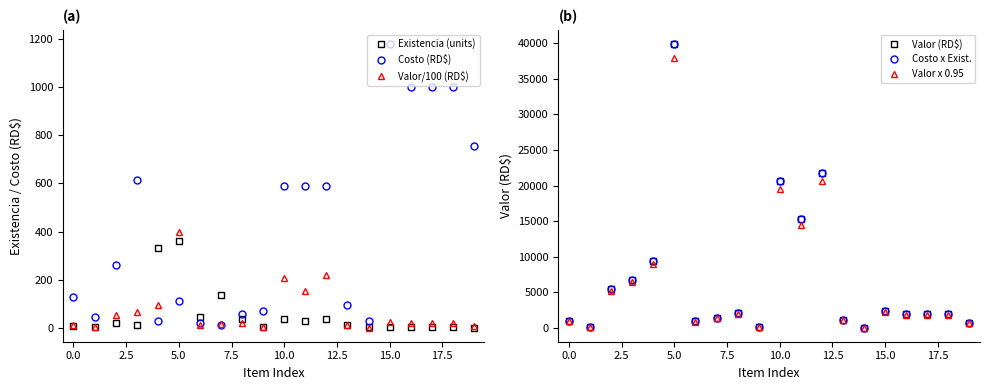

What are all the series names shown in the legend?

Existencia (units), Costo (RD$), Valor/100 (RD$), Valor (RD$), Costo x Exist., Valor x 0.95